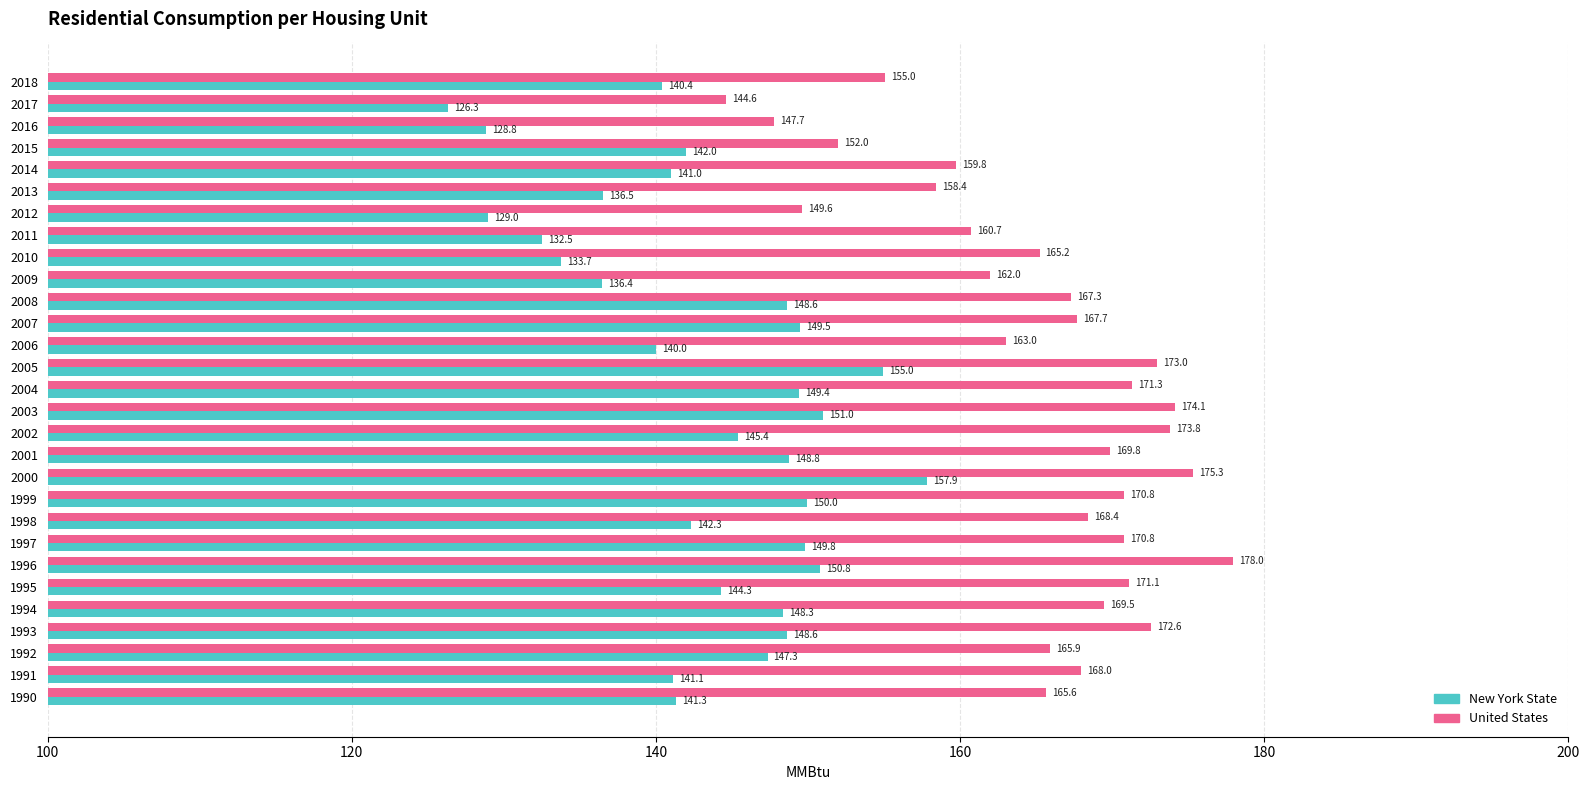

At which category is the sum across all series the highest?

2000